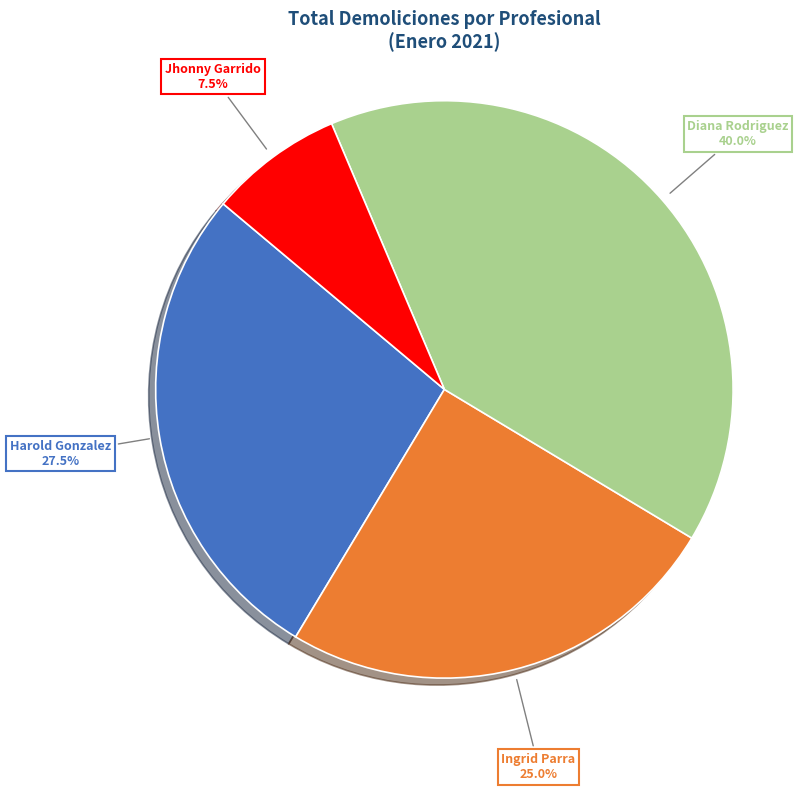

Is there a majority slice in this chart?

No